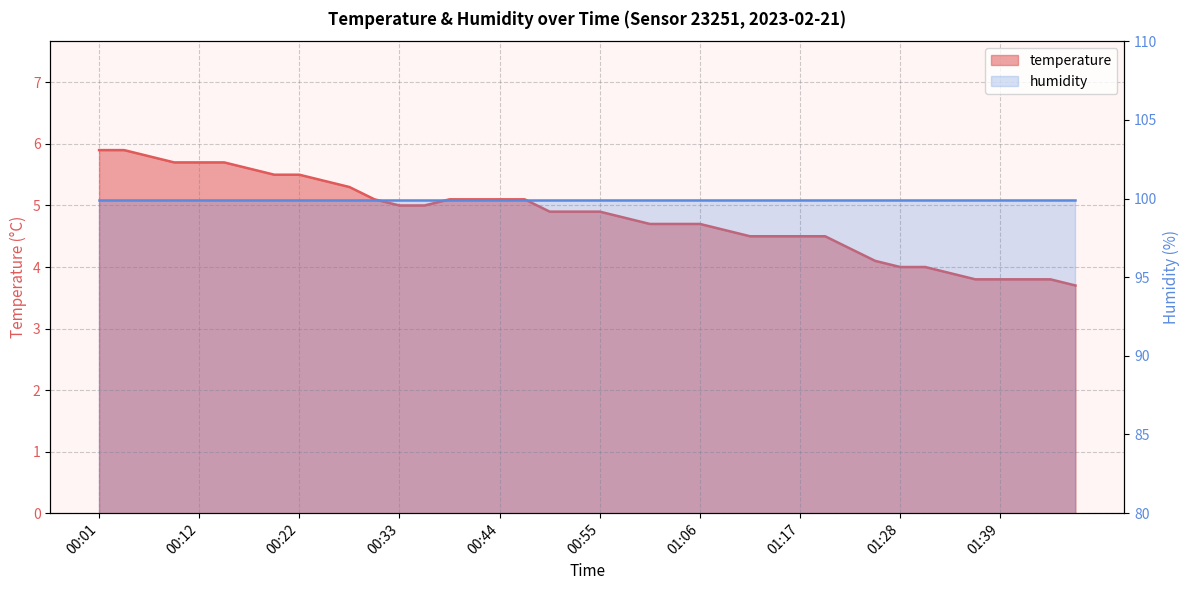

Rank the categories by value from highest to lowest.

00:01, 00:03, 00:06, 00:09, 00:12, 00:14, 00:17, 00:20, 00:22, 00:25, 00:28, 00:31, 00:39, 00:42, 00:44, 00:47, 00:33, 00:36, 00:50, 00:53, 00:55, 00:58, 01:01, 01:03, 01:06, 01:09, 01:12, 01:14, 01:17, 01:20, 01:23, 01:25, 01:28, 01:31, 01:34, 01:36, 01:39, 01:42, 01:48, 01:50